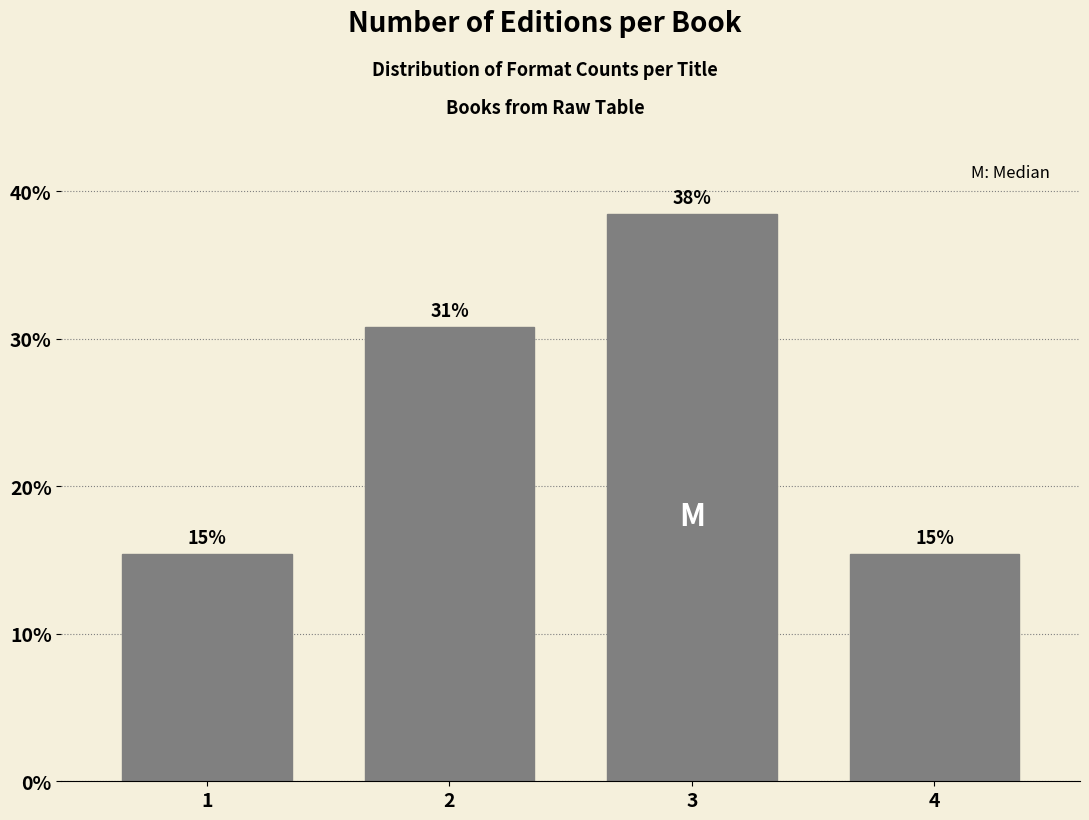

Are the bars horizontal?

No